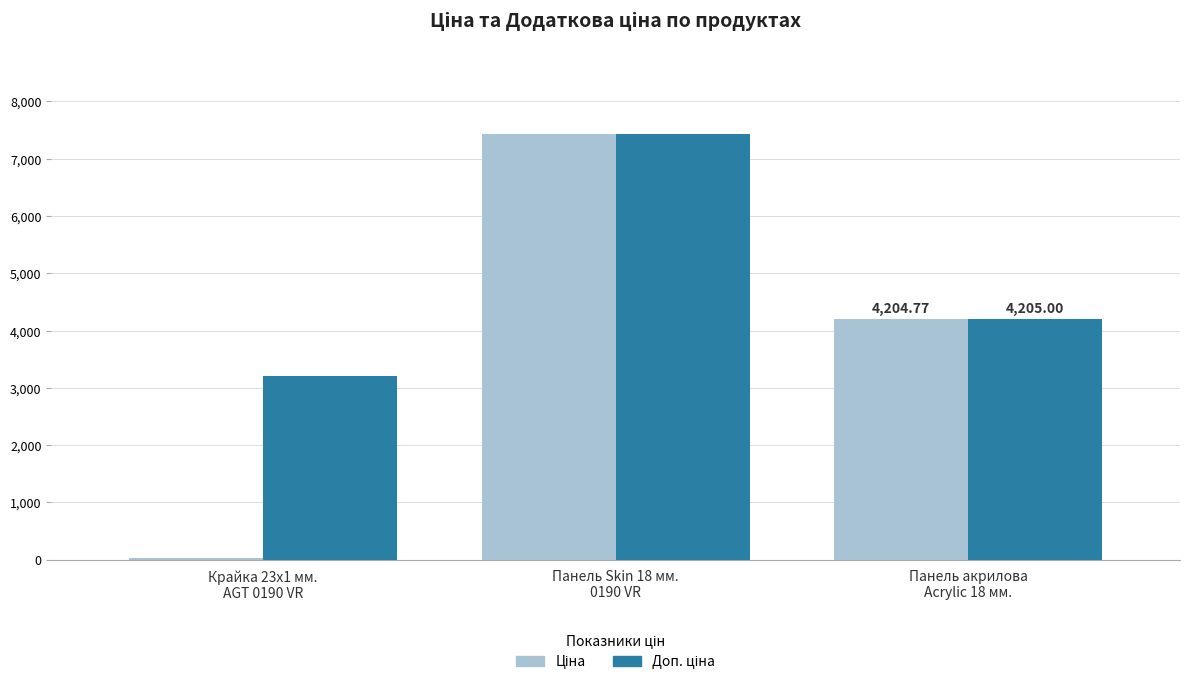

Reading right to left, transcribe all the data shown in this chart.

Ціна: 4204.8	7436.2	32.0
Доп. ціна: 4205.0	7436.2	3205.0